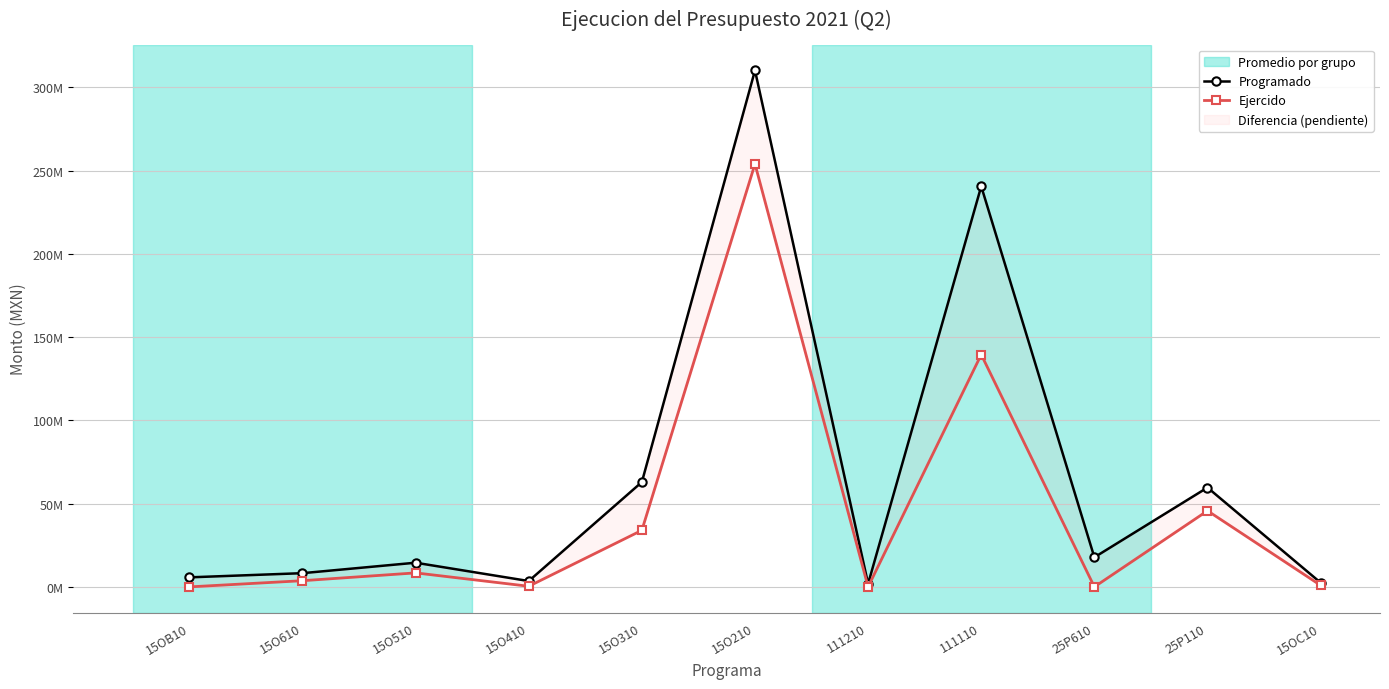

What is the approximate value of Ejercido at 15O210?

253948548.6